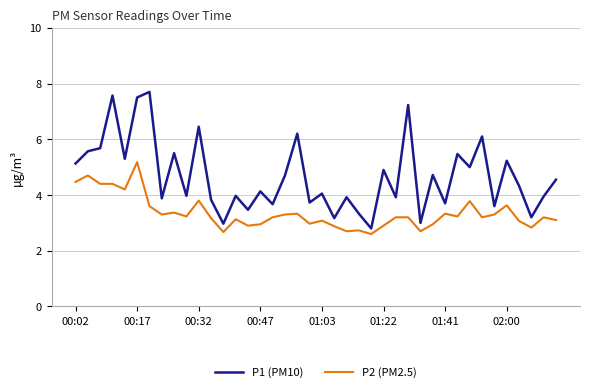

What is the greatest value displayed?

7.7